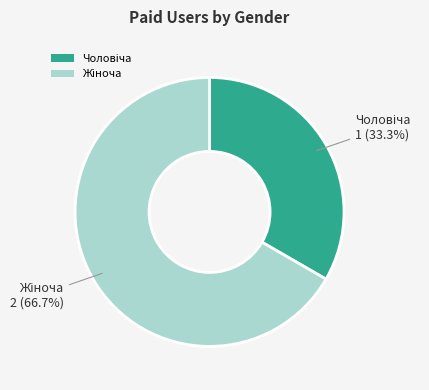

Is there any slice that represents more than half of the pie?

Yes